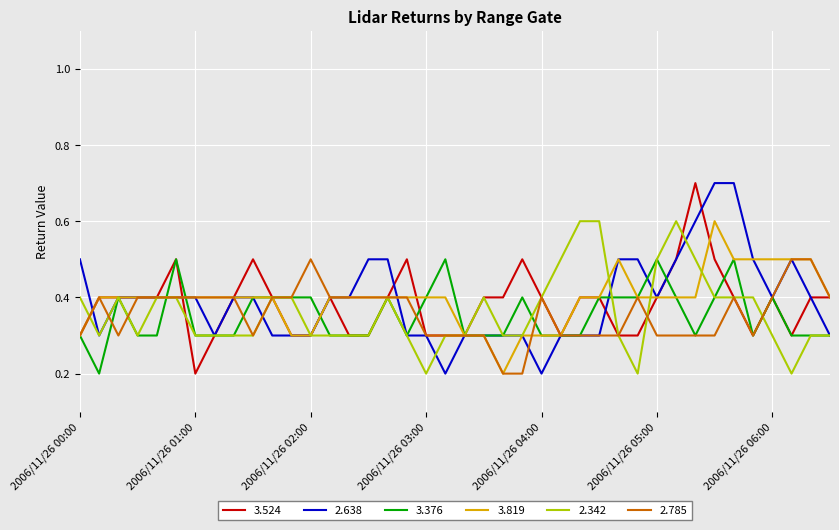

What is the maximum value for 3.819?

0.6